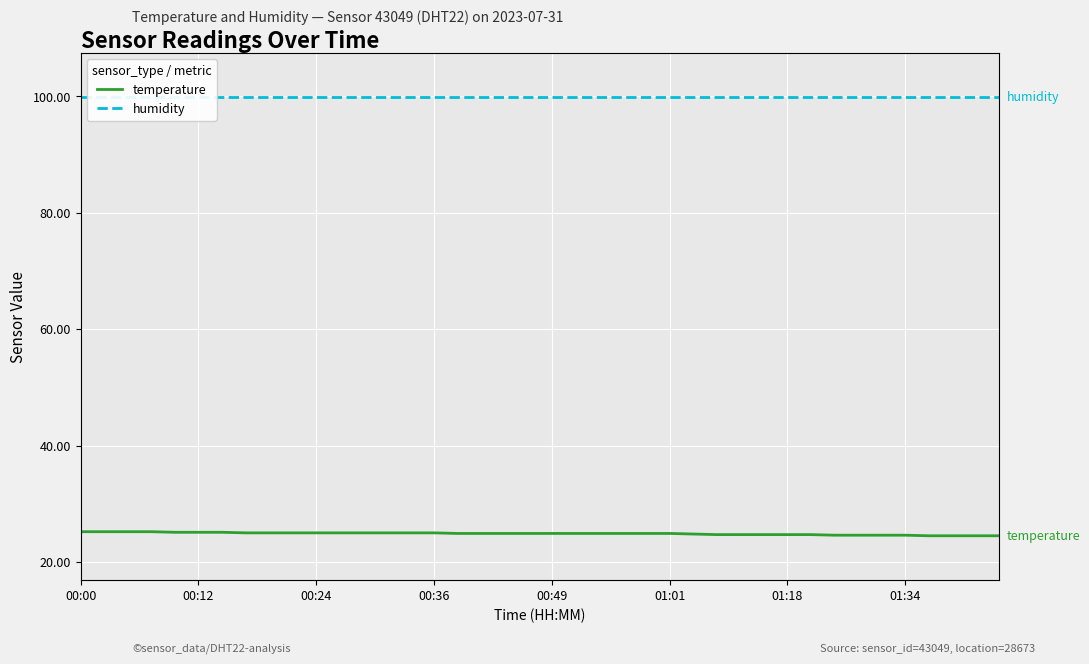

Rank the series at 9 from highest to lowest value.

humidity, temperature